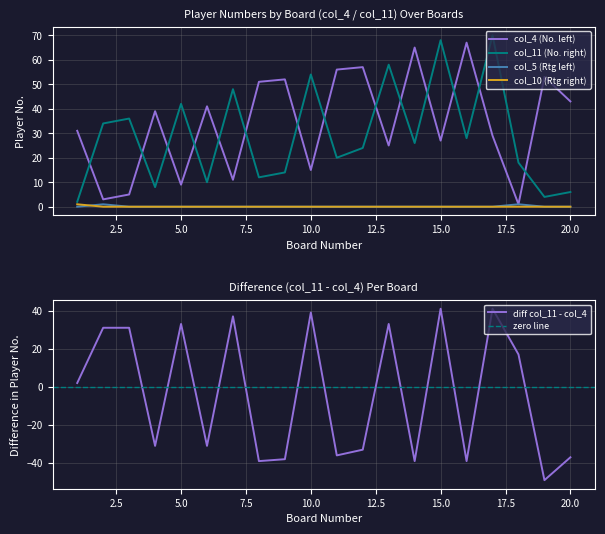

How many data points in col_4 (No_left) are above 39?

9